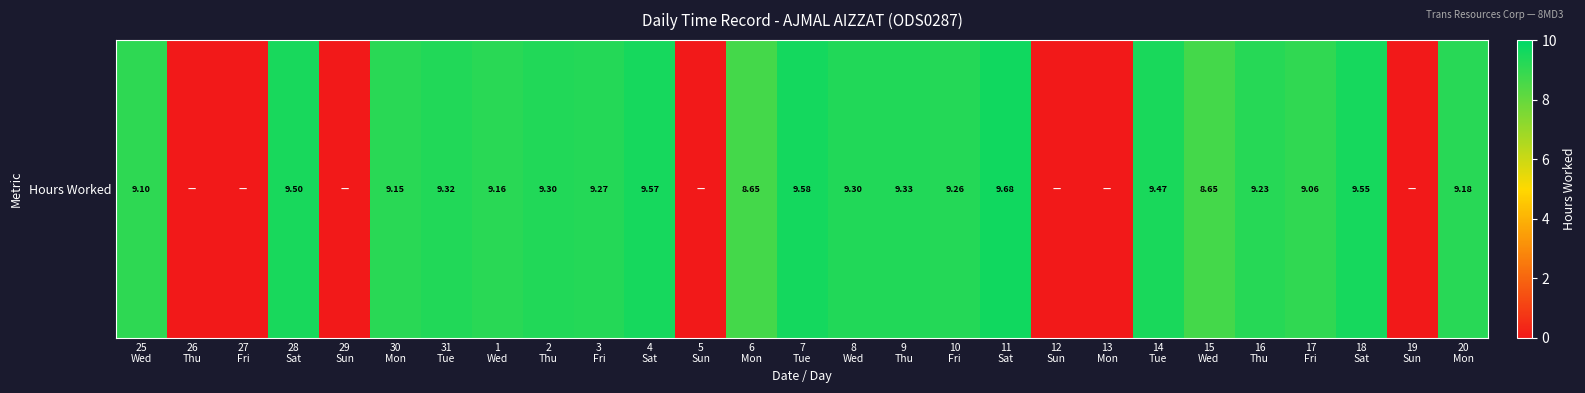

Is it true that the value at 12
Sun is -5.8?

False